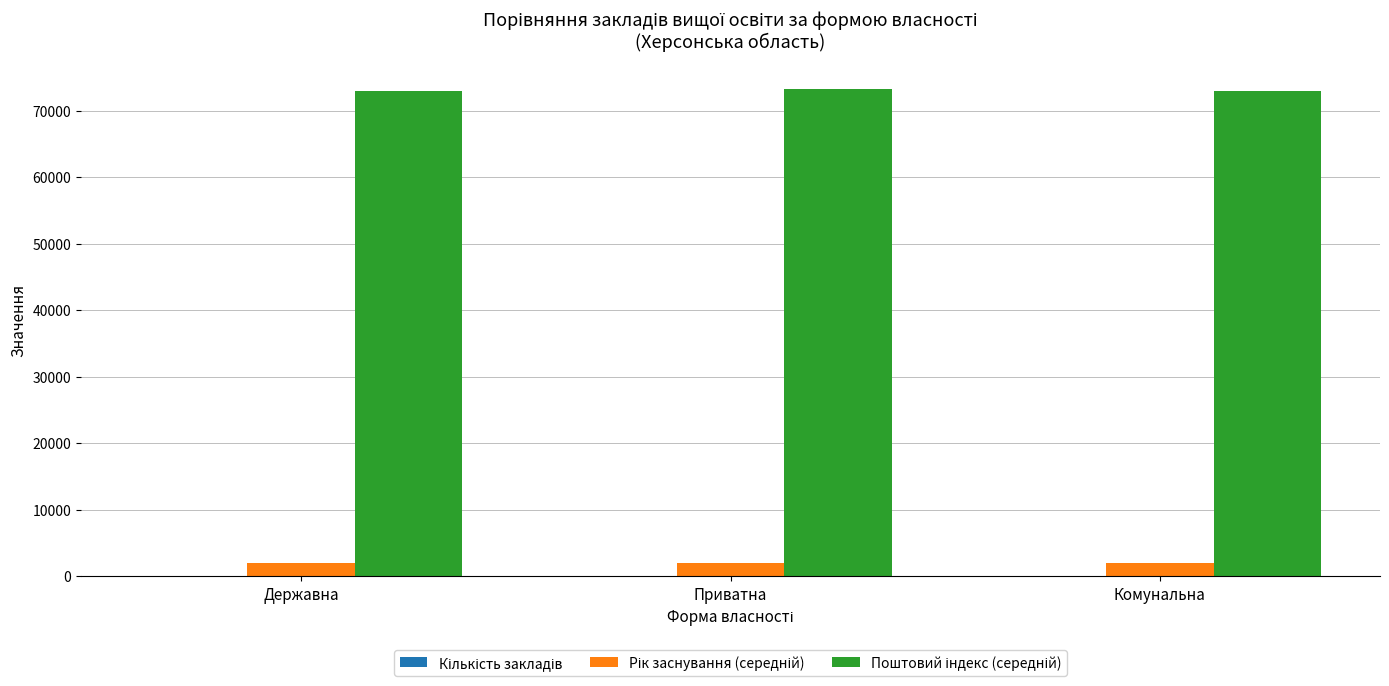

What is the greatest value displayed?

73292